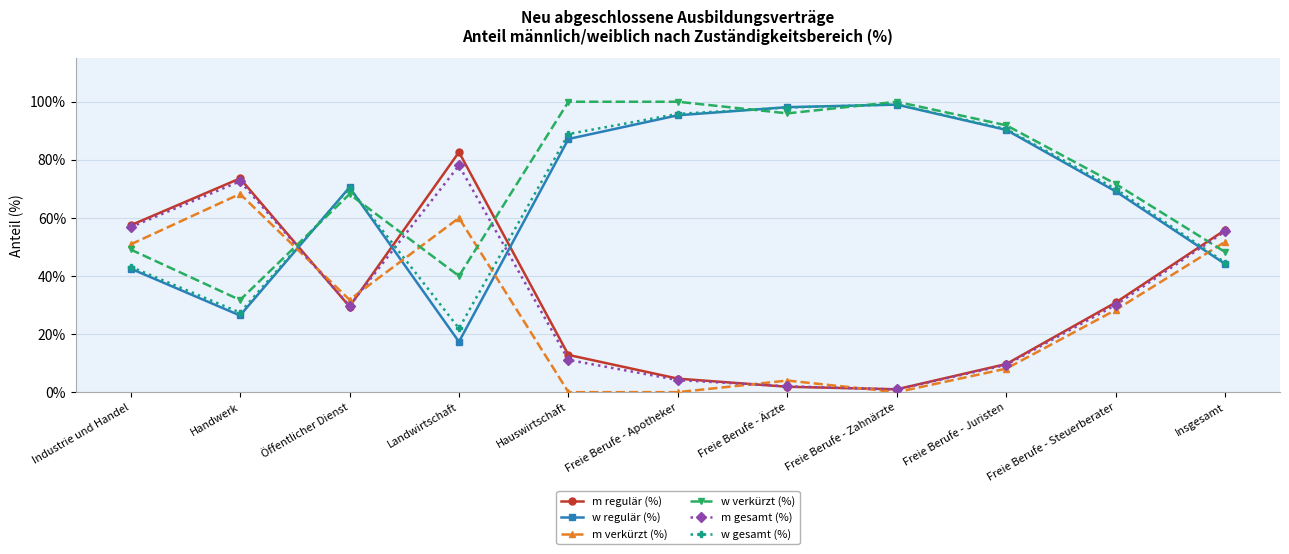

What position from the right is Öffentlicher Dienst?

9